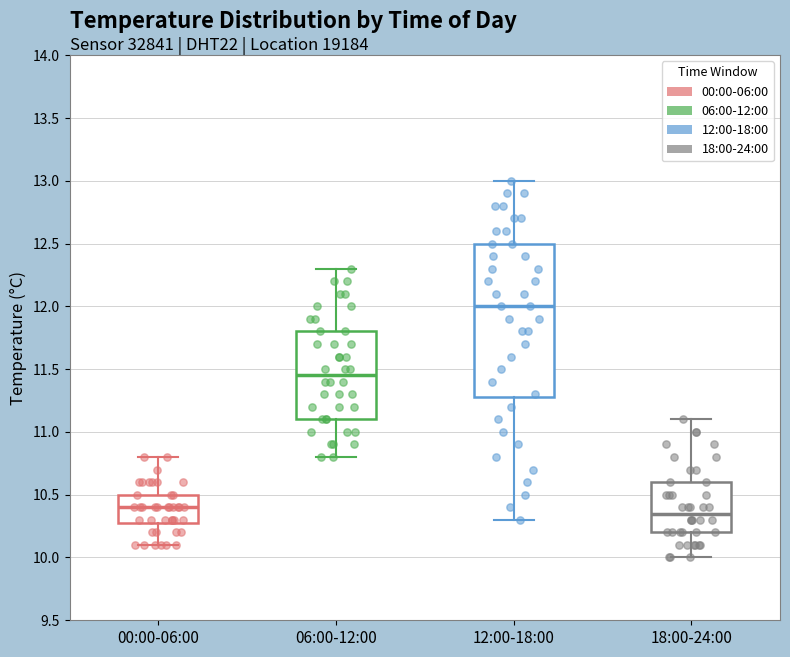

Reading left to right, read every box against the y-axis: the position of its median line, the range the box covers, and the ends of its whiskers. The values are not printed on the chart, so give them approximately, as read against the axis.

00:00-06:00: median 10.40, box 10.30 to 10.50, whiskers 10.10 to 10.80
06:00-12:00: median 11.45, box 11.10 to 11.80, whiskers 10.80 to 12.30
12:00-18:00: median 12.00, box 11.30 to 12.50, whiskers 10.30 to 13.00
18:00-24:00: median 10.35, box 10.20 to 10.60, whiskers 10.00 to 11.10